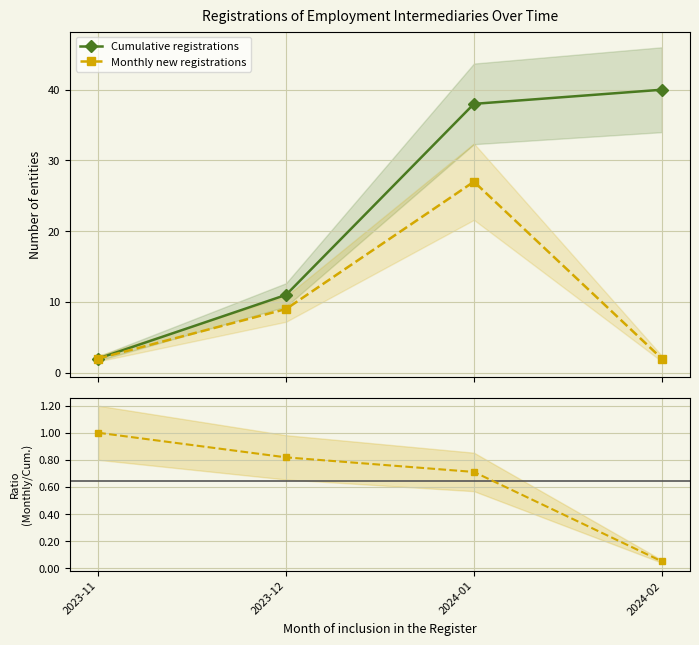

What is the sum of the Monthly / Cumulative ratio values at 2024-02 and 2024-01?

0.8